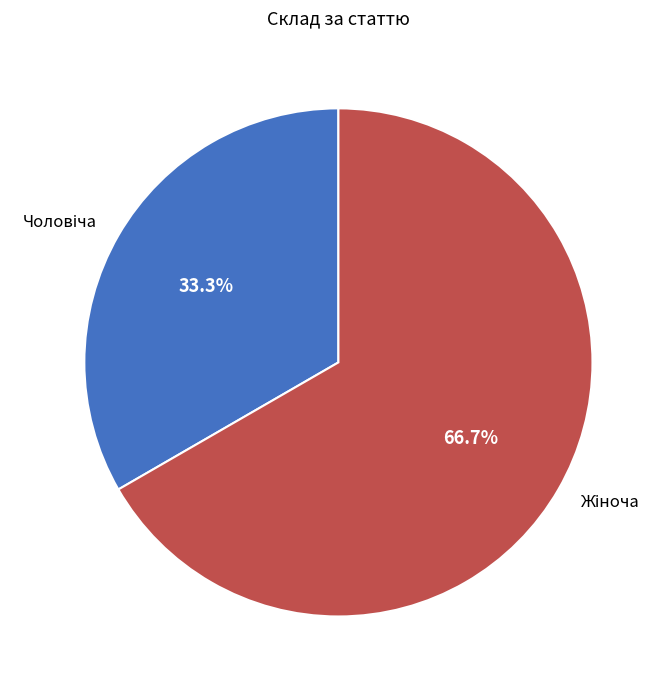

Is there any slice that represents more than half of the pie?

Yes